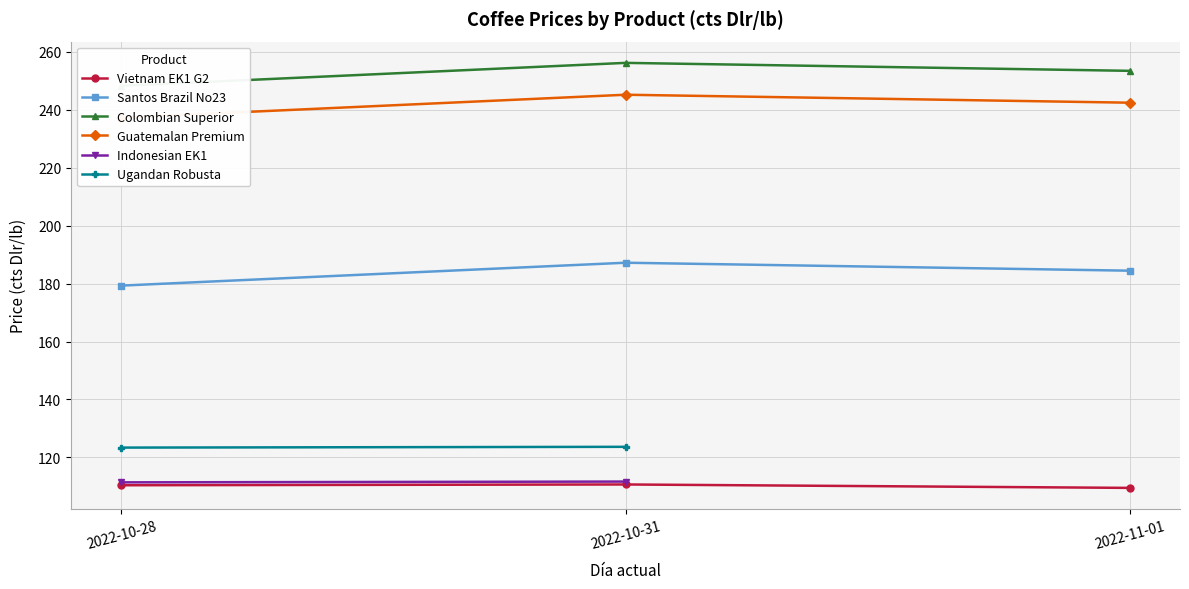

How many lines are shown in the chart?

6